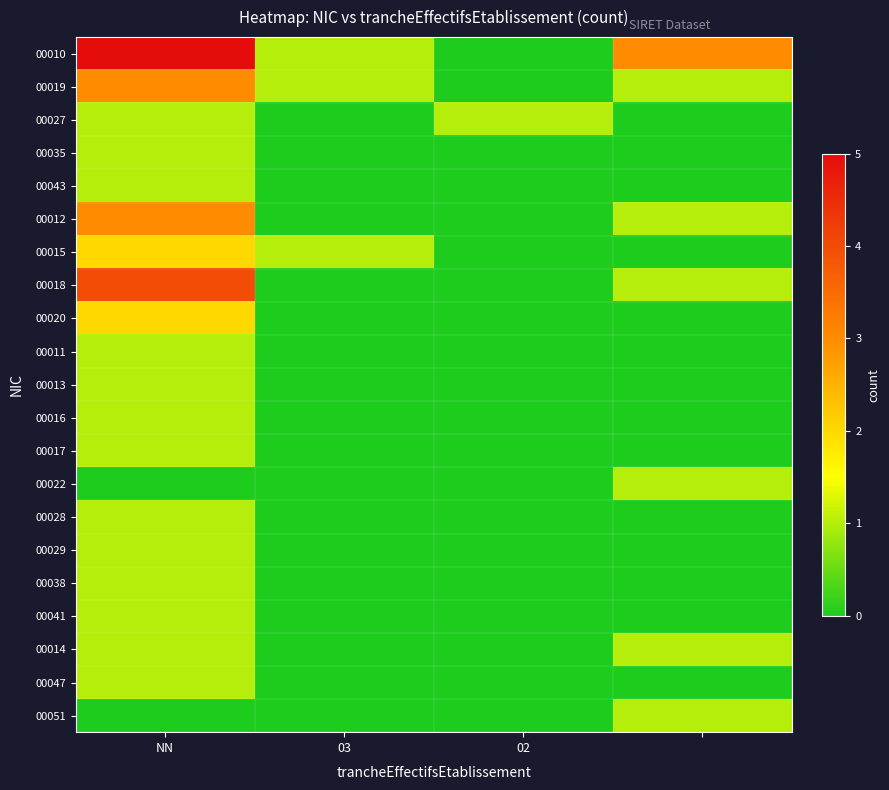

Rank the series by their maximum value, from highest to lowest.

00010, 00018, 00019, 00012, 00015, 00020, 00027, 00035, 00043, 00011, 00013, 00016, 00017, 00022, 00028, 00029, 00038, 00041, 00014, 00047, 00051